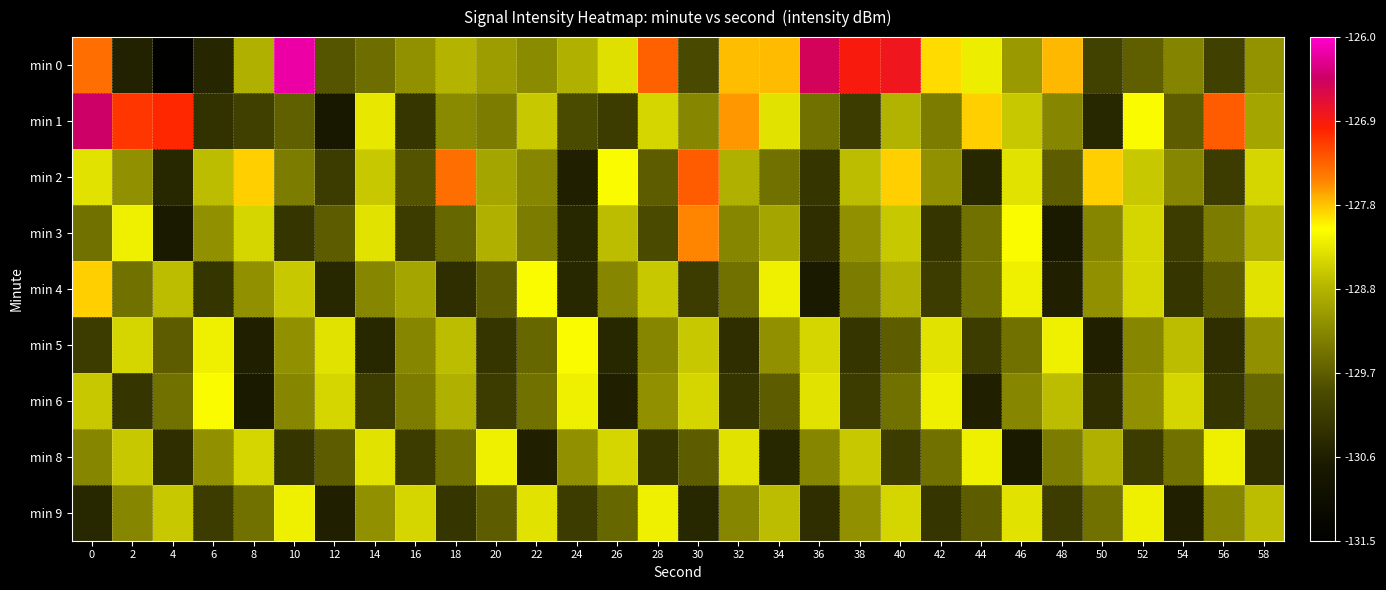

Reading left to right, what are all the values shown in this chart?

min 0: 0=-127.5	2=-130.5	4=-131.5	6=-130.5	8=-128.8	10=-126.2	12=-129.8	14=-129.5	16=-129.1	18=-128.7	20=-129.0	22=-129.2	24=-128.8	26=-128.4	28=-127.4	30=-129.9	32=-127.8	34=-127.8	36=-126.5	38=-126.9	40=-126.8	42=-127.9	44=-128.2	46=-129.0	48=-127.8	50=-130.0	52=-129.7	54=-129.2	56=-130.0	58=-129.1
min 1: 0=-126.4	2=-127.1	4=-127.0	6=-130.3	8=-130.1	10=-129.6	12=-130.7	14=-128.3	16=-130.2	18=-129.2	20=-129.3	22=-128.6	24=-129.9	26=-130.1	28=-128.4	30=-129.2	32=-127.7	34=-128.3	36=-129.4	38=-130.1	40=-128.8	42=-129.3	44=-127.9	46=-128.6	48=-129.2	50=-130.4	52=-128.1	54=-129.7	56=-127.3	58=-128.9
min 2: 0=-128.3	2=-129.1	4=-130.4	6=-128.7	8=-127.9	10=-129.3	12=-130.1	14=-128.6	16=-129.8	18=-127.5	20=-128.9	22=-129.2	24=-130.6	26=-128.1	28=-129.7	30=-127.3	32=-128.8	34=-129.4	36=-130.2	38=-128.7	40=-127.9	42=-129.1	44=-130.4	46=-128.3	48=-129.7	50=-127.9	52=-128.6	54=-129.2	56=-130.1	58=-128.4
min 3: 0=-129.4	2=-128.2	4=-130.7	6=-129.1	8=-128.4	10=-130.2	12=-129.7	14=-128.3	16=-130.1	18=-129.6	20=-128.8	22=-129.3	24=-130.4	26=-128.7	28=-129.9	30=-127.6	32=-129.2	34=-128.9	36=-130.3	38=-129.1	40=-128.6	42=-130.2	44=-129.4	46=-128.1	48=-130.7	50=-129.2	52=-128.4	54=-130.1	56=-129.3	58=-128.8
min 4: 0=-127.9	2=-129.4	4=-128.7	6=-130.2	8=-129.1	10=-128.6	12=-130.4	14=-129.2	16=-128.9	18=-130.3	20=-129.7	22=-128.1	24=-130.4	26=-129.2	28=-128.6	30=-130.1	32=-129.4	34=-128.2	36=-130.7	38=-129.3	40=-128.8	42=-130.1	44=-129.4	46=-128.2	48=-130.6	50=-129.1	52=-128.4	54=-130.2	56=-129.7	58=-128.3
min 5: 0=-130.1	2=-128.4	4=-129.7	6=-128.2	8=-130.6	10=-129.1	12=-128.3	14=-130.4	16=-129.2	18=-128.7	20=-130.2	22=-129.6	24=-128.1	26=-130.4	28=-129.2	30=-128.6	32=-130.3	34=-129.1	36=-128.4	38=-130.2	40=-129.7	42=-128.3	44=-130.1	46=-129.4	48=-128.2	50=-130.6	52=-129.2	54=-128.7	56=-130.3	58=-129.1
min 6: 0=-128.6	2=-130.2	4=-129.4	6=-128.1	8=-130.7	10=-129.2	12=-128.4	14=-130.1	16=-129.3	18=-128.8	20=-130.1	22=-129.4	24=-128.2	26=-130.6	28=-129.1	30=-128.4	32=-130.2	34=-129.7	36=-128.3	38=-130.1	40=-129.4	42=-128.2	44=-130.6	46=-129.2	48=-128.7	50=-130.3	52=-129.1	54=-128.4	56=-130.2	58=-129.6
min 8: 0=-129.2	2=-128.6	4=-130.3	6=-129.1	8=-128.4	10=-130.2	12=-129.7	14=-128.3	16=-130.1	18=-129.4	20=-128.2	22=-130.6	24=-129.1	26=-128.4	28=-130.2	30=-129.7	32=-128.3	34=-130.4	36=-129.2	38=-128.6	40=-130.1	42=-129.4	44=-128.2	46=-130.7	48=-129.3	50=-128.8	52=-130.1	54=-129.4	56=-128.2	58=-130.3
min 9: 0=-130.4	2=-129.2	4=-128.6	6=-130.1	8=-129.4	10=-128.2	12=-130.6	14=-129.1	16=-128.4	18=-130.2	20=-129.7	22=-128.3	24=-130.1	26=-129.6	28=-128.2	30=-130.4	32=-129.2	34=-128.7	36=-130.3	38=-129.1	40=-128.4	42=-130.2	44=-129.7	46=-128.3	48=-130.1	50=-129.4	52=-128.2	54=-130.6	56=-129.2	58=-128.7